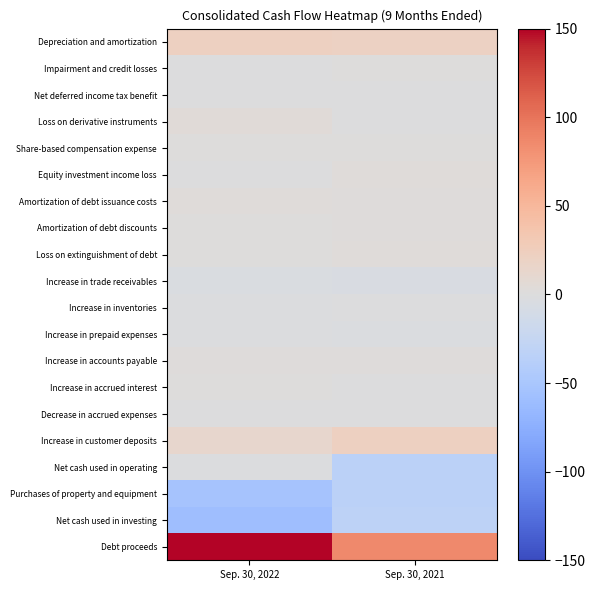

Which series has the largest range (max minus min)?

Debt proceeds